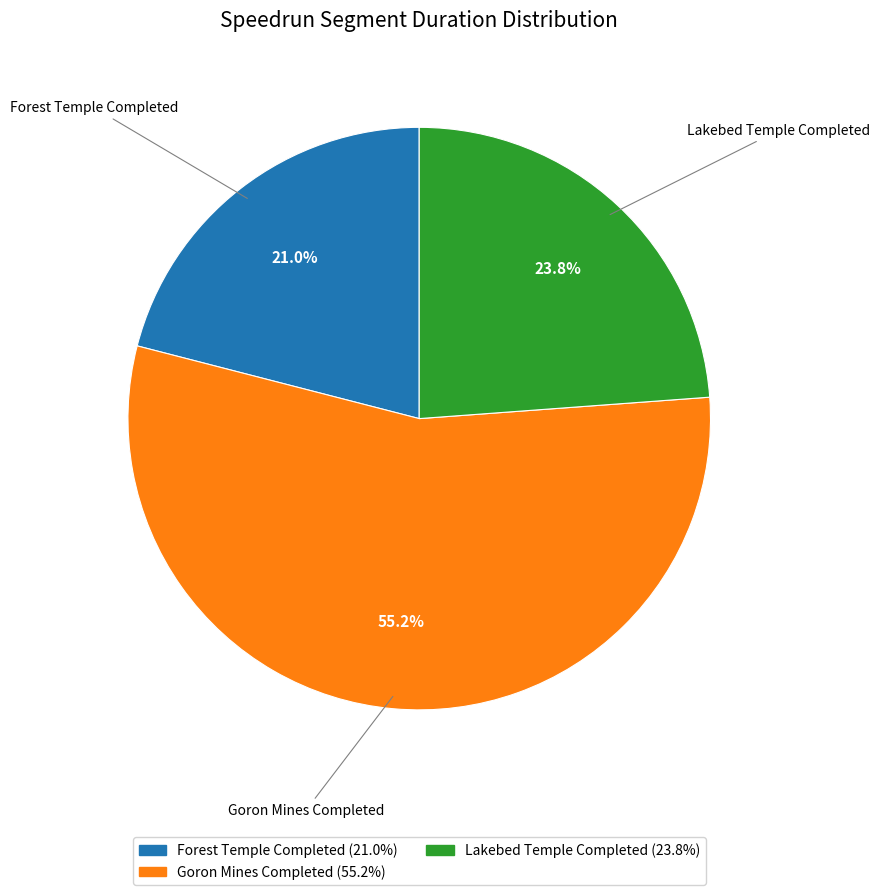

To the nearest percent, what is the difference between the Goron Mines Completed and Lakebed Temple Completed slice percentages?

31%